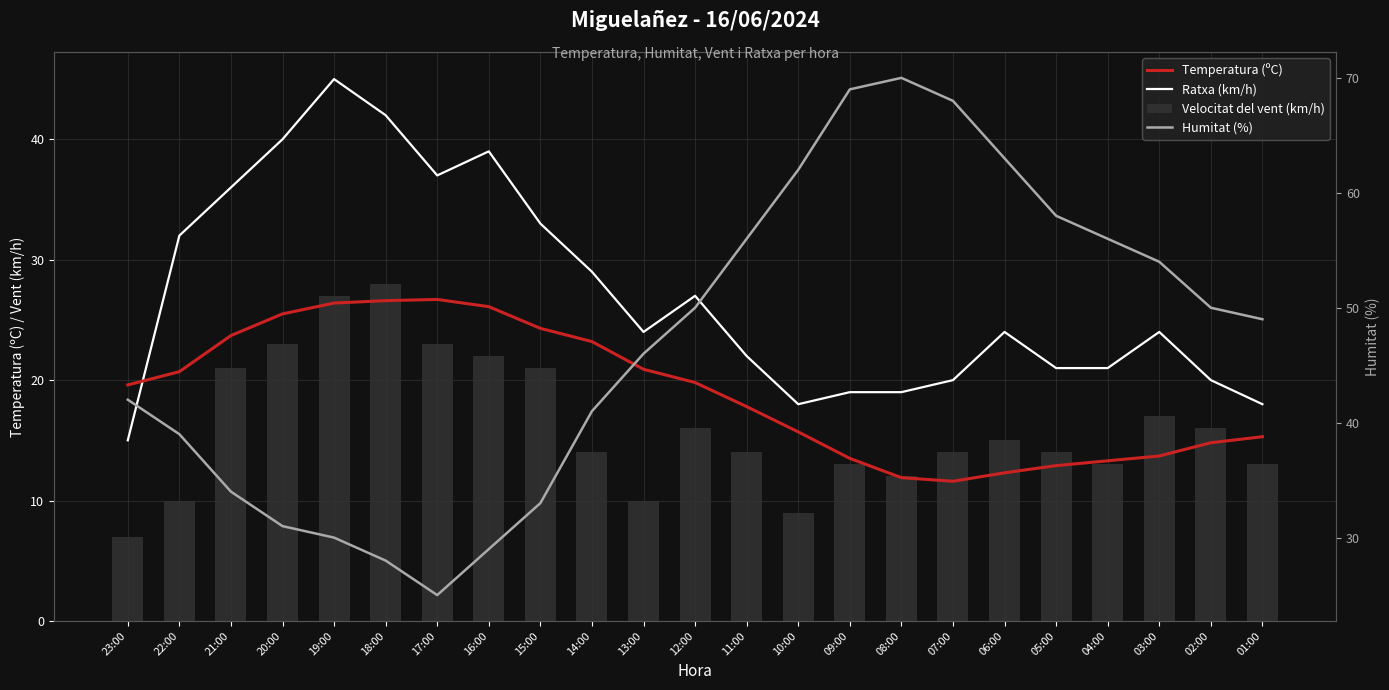

How many data points in Velocitat del vent (km/h) are above 14?

11